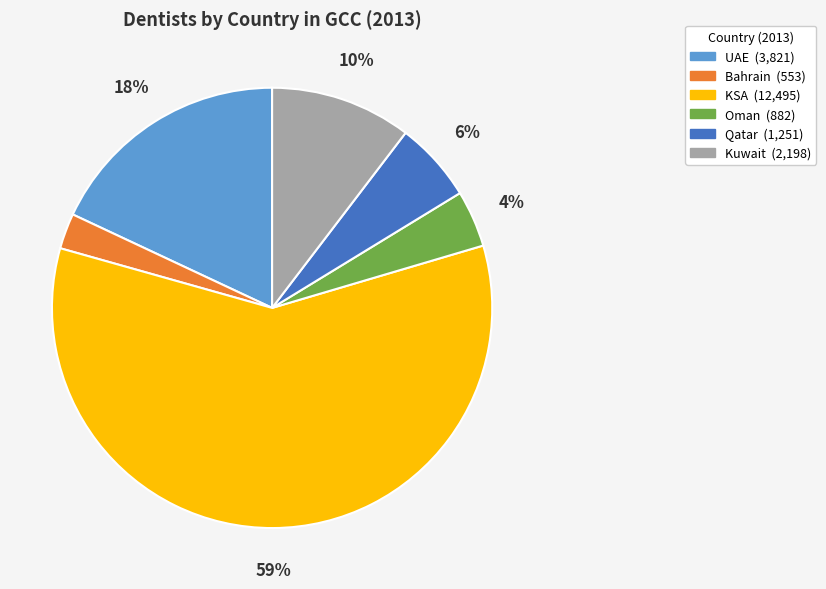

What is the majority slice?

KSA